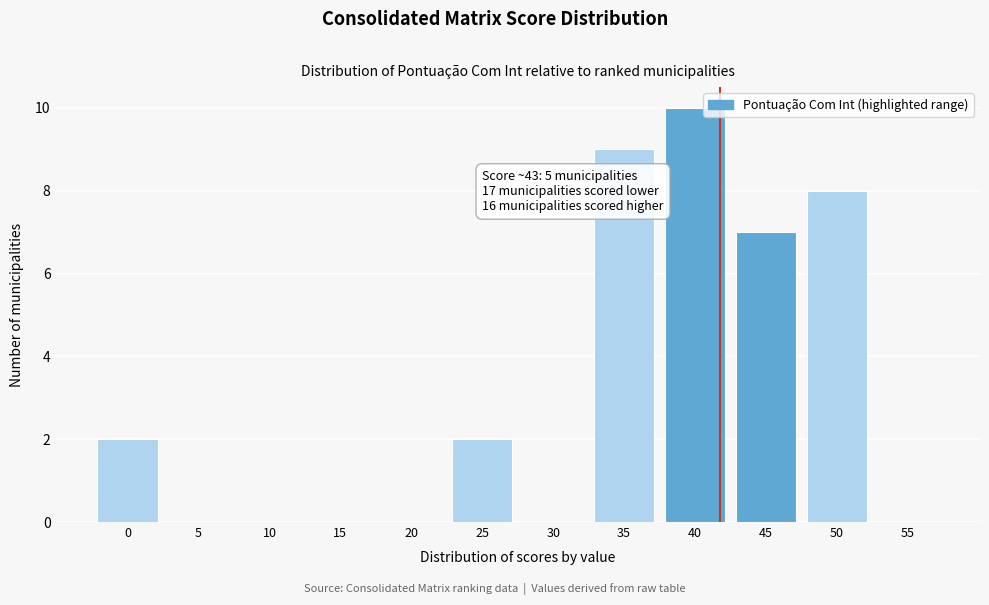

Reading right to left, extract all data points from this chart.

55=0	50=8	45=7	40=10	35=9	30=0	25=2	20=0	15=0	10=0	5=0	0=2